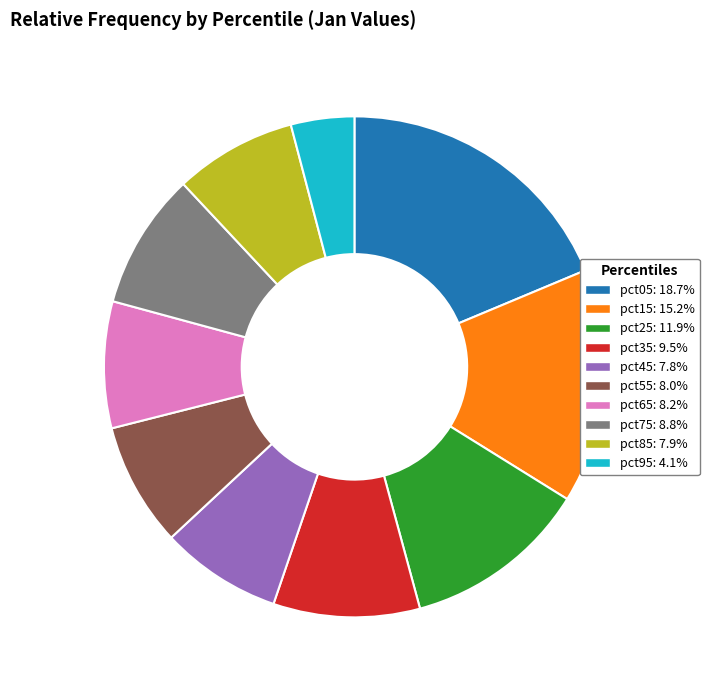

What is the smallest slice in the pie chart?

pct95